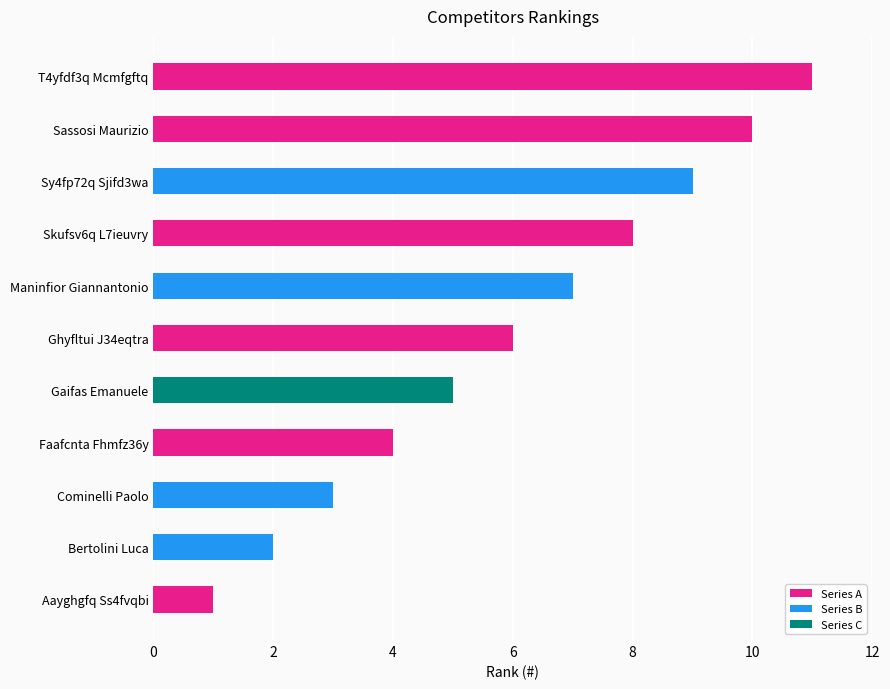

Reading left to right, what are all the values shown in this chart?

1	2	3	4	5	6	7	8	9	10	11